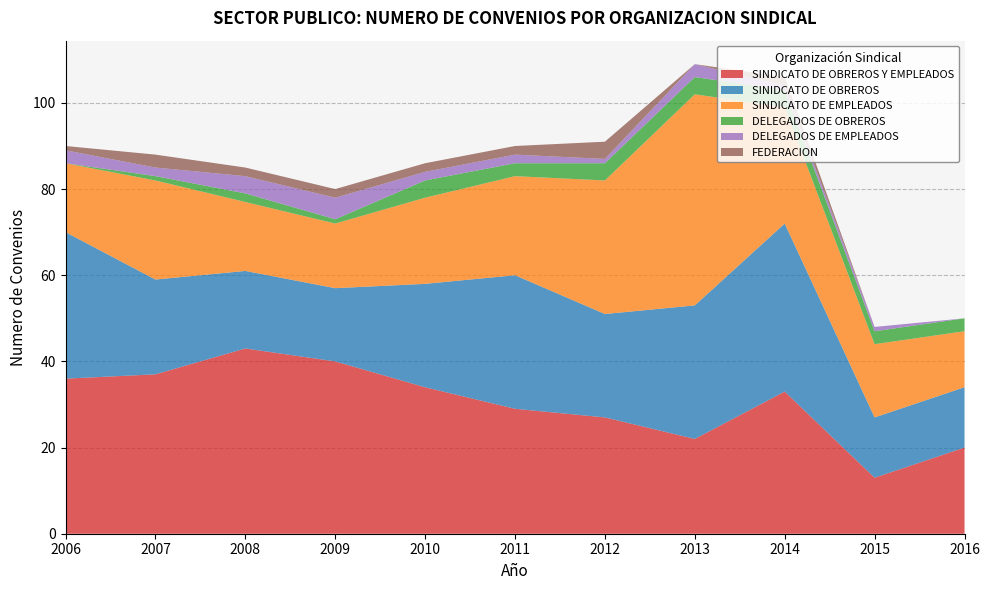

Reading left to right, extract all data points from this chart.

SINDICATO DE OBREROS Y EMPLEADOS: 36	37	43	40	34	29	27	22	33	13	20
SINIDCATO DE OBREROS: 34	22	18	17	24	31	24	31	39	14	14
SINDICATO DE EMPLEADOS: 16	23	16	15	20	23	31	49	27	17	13
DELEGADOS DE OBREROS: 0	1	2	1	4	3	4	4	4	3	3
DELEGADOS DE EMPLEADOS: 3	2	4	5	2	2	1	3	1	1	0
FEDERACION: 1	3	2	2	2	2	4	0	2	0	0